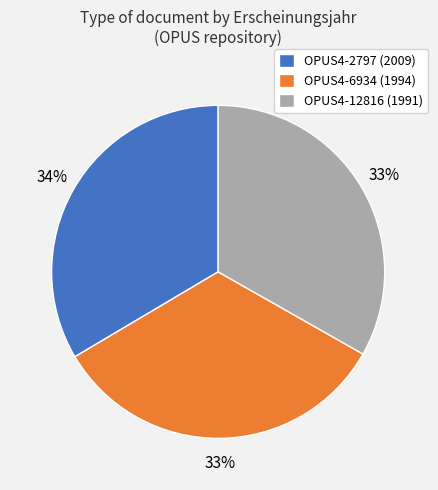

True or false: OPUS4-2797 accounts for 47% of the total.

False